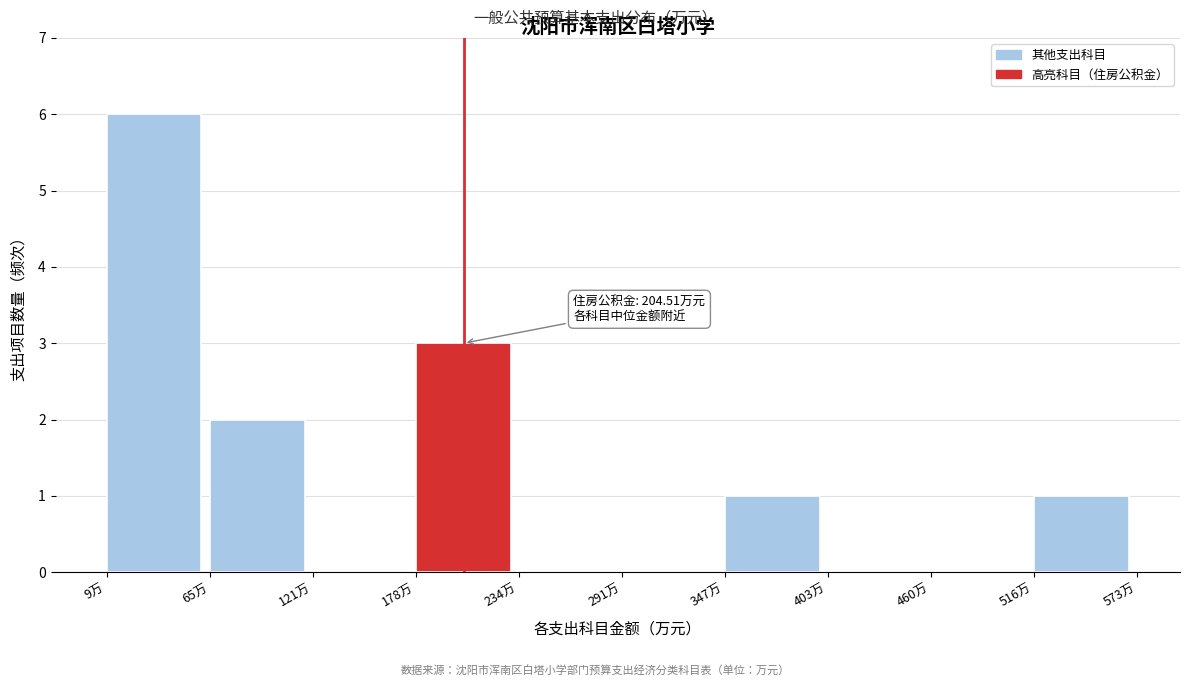

Over which range of the x-axis is the bar tallest?

10 to 70